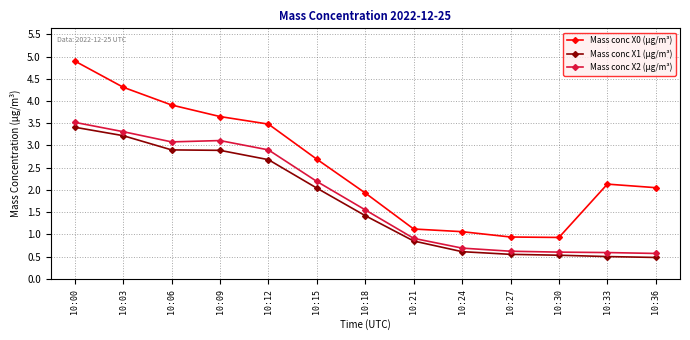

How many lines are shown in the chart?

3